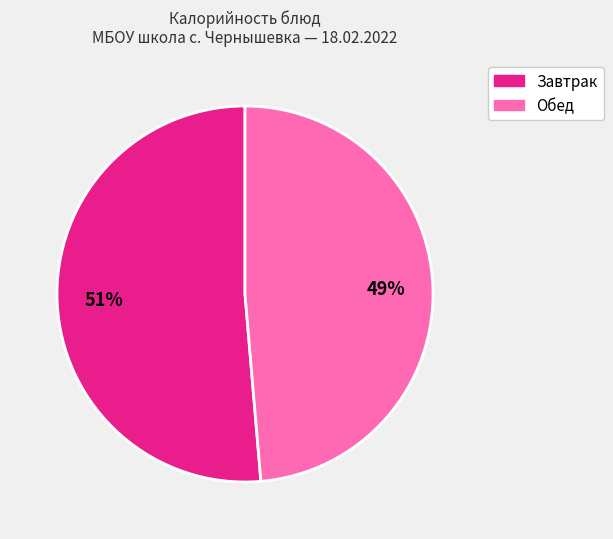

Is there a majority slice in this chart?

Yes